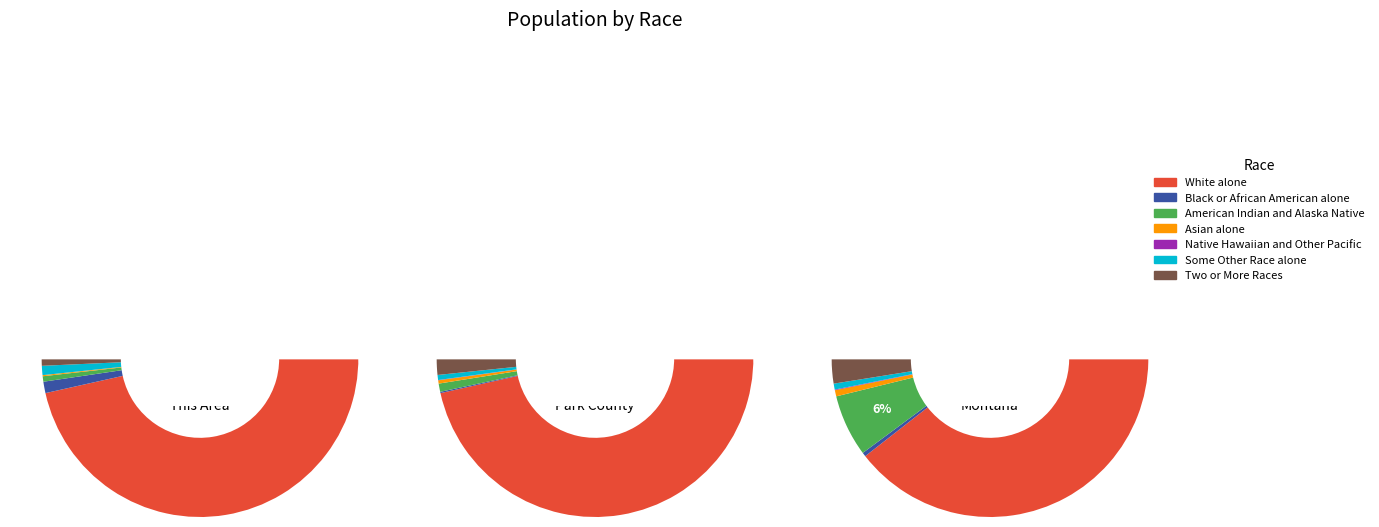

What percentage is the American Indian and Alaska Native slice, to the nearest percent?

1%